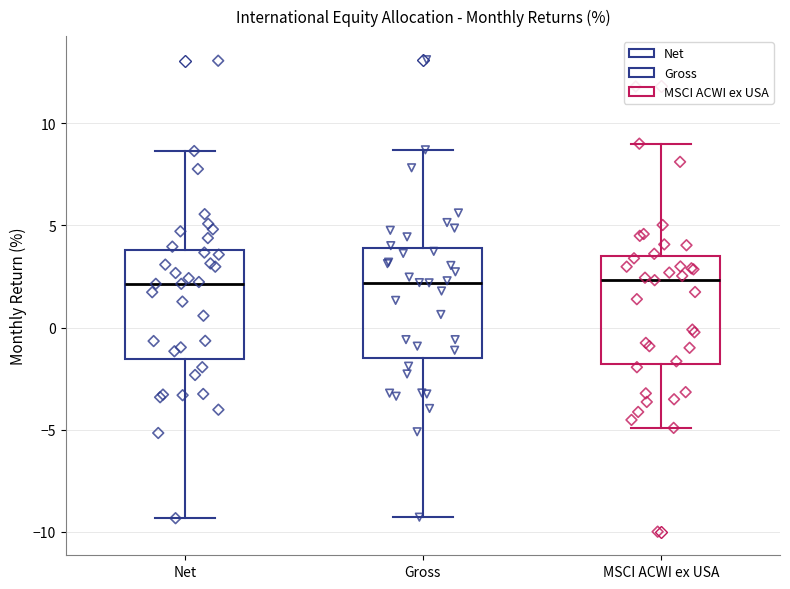

Reading left to right, read every box against the y-axis: the position of its median line, the range the box covers, and the ends of its whiskers. The values are not printed on the chart, so give them approximately, as read against the axis.

Net: median 2.0, box -1.5 to 4.0, whiskers -9.5 to 8.5
Gross: median 2.0, box -1.5 to 4.0, whiskers -9.5 to 8.5
MSCI ACWI ex USA: median 2.5, box -2.0 to 3.5, whiskers -5.0 to 9.0